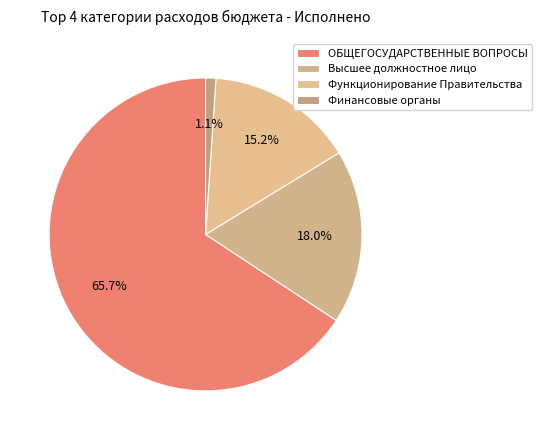

To the nearest percent, what percentage of the pie is ОБЩЕГОСУДАРСТВЕННЫЕ ВОПРОСЫ?

66%